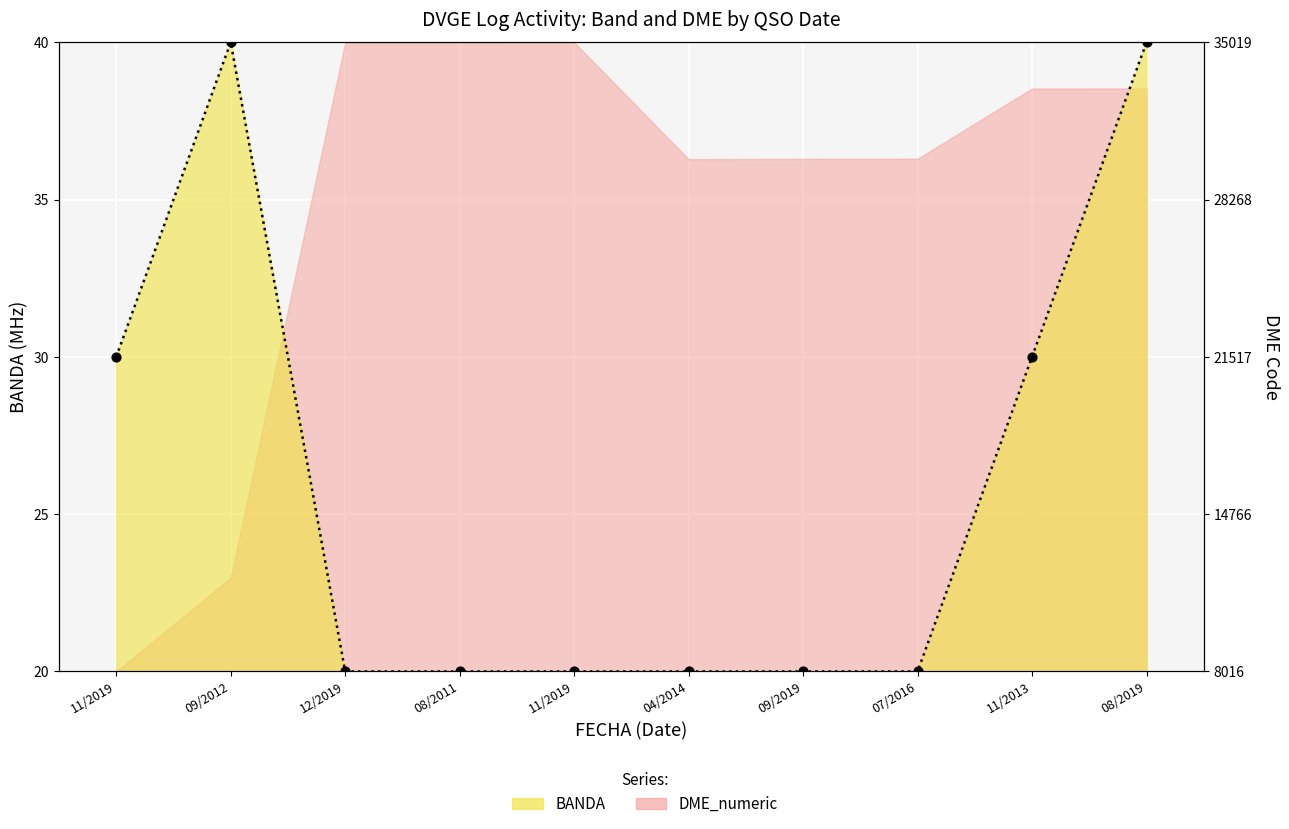

Between 11/2019 and 08/2019, which is larger?

08/2019